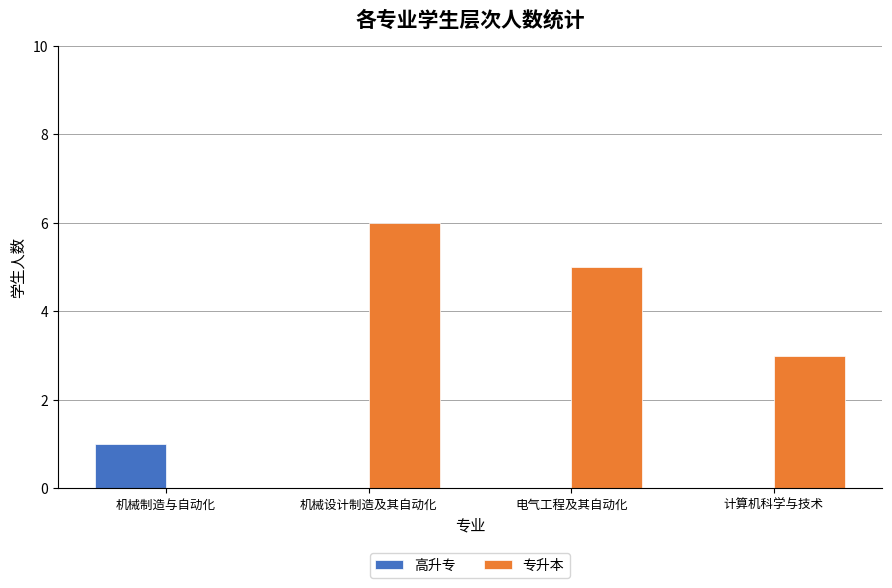

Between 机械制造与自动化 and 机械设计制造及其自动化, which series saw the biggest shift?

专升本